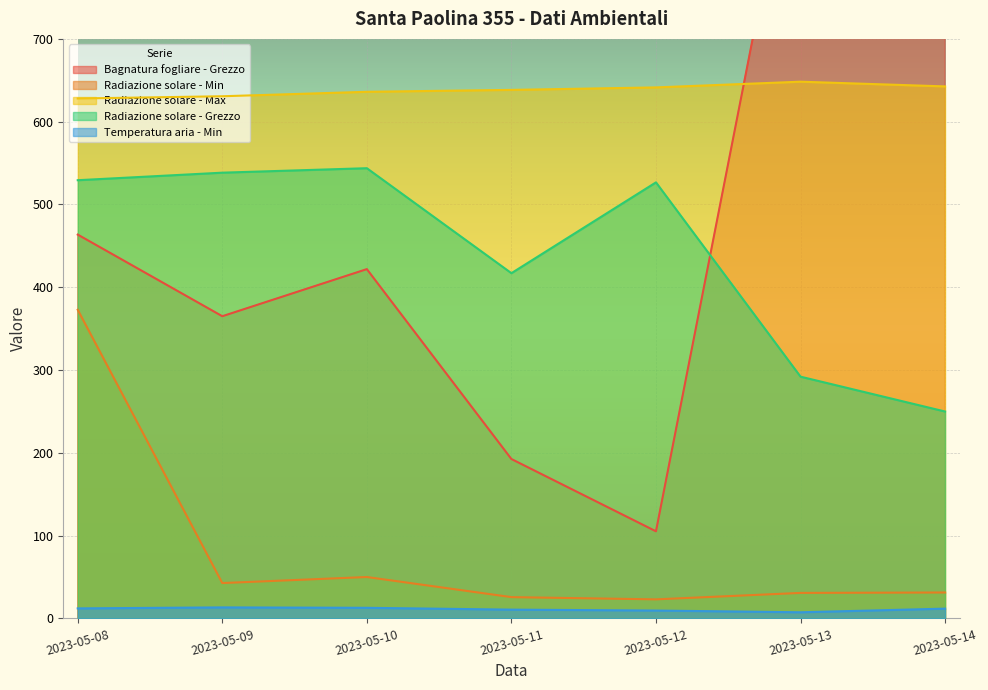

True or false: Radiazione solare - Max and Temperatura aria - Min cross at least once.

False